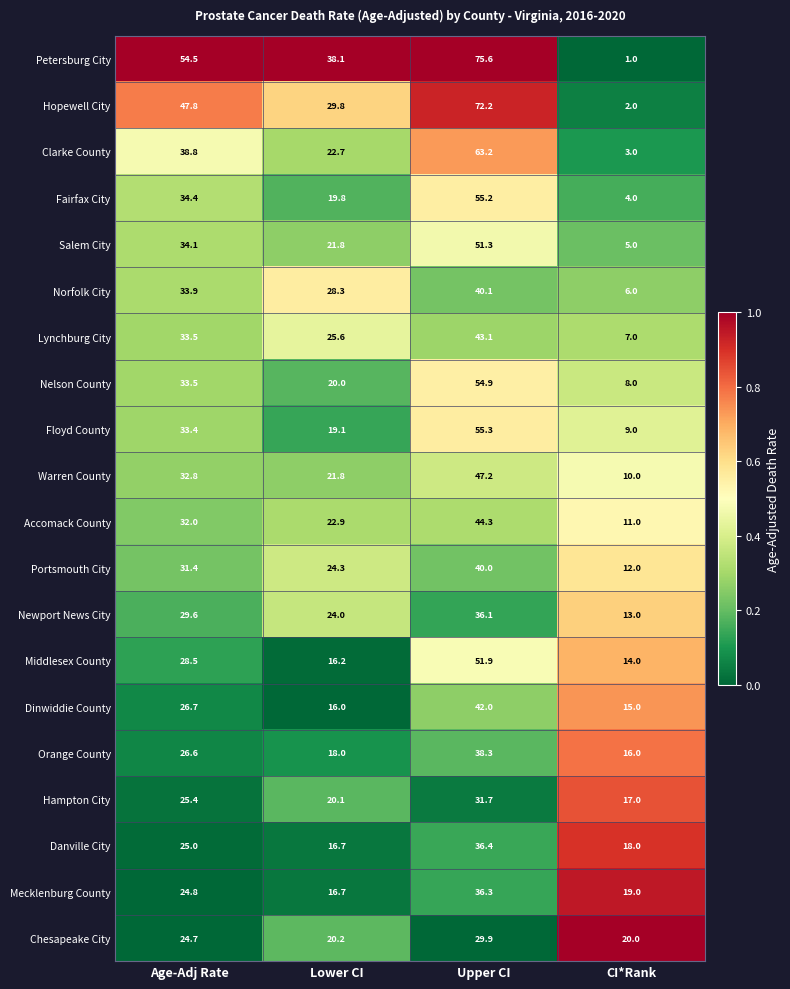

Which series has the largest total across all categories?

Petersburg City